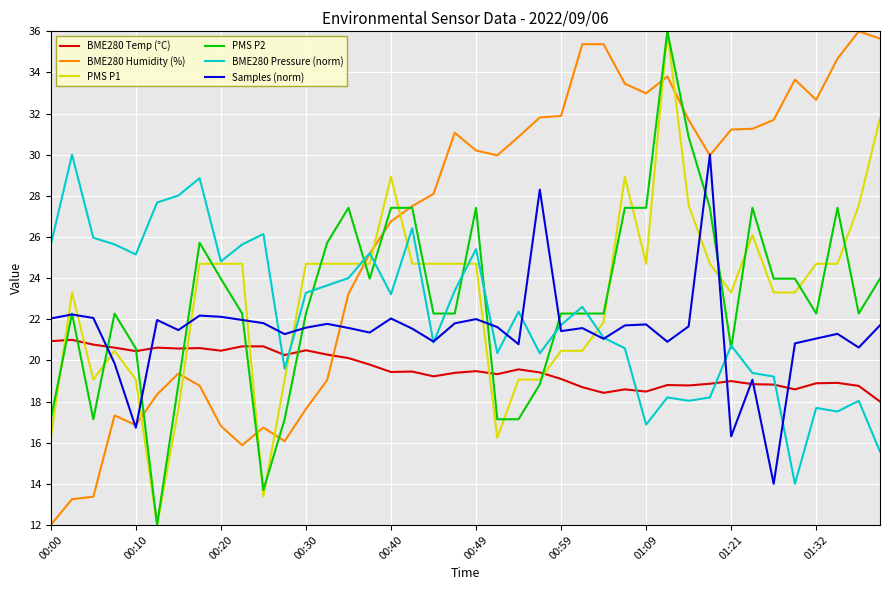

Which series has the largest total across all categories?

BME280 Humidity (%)